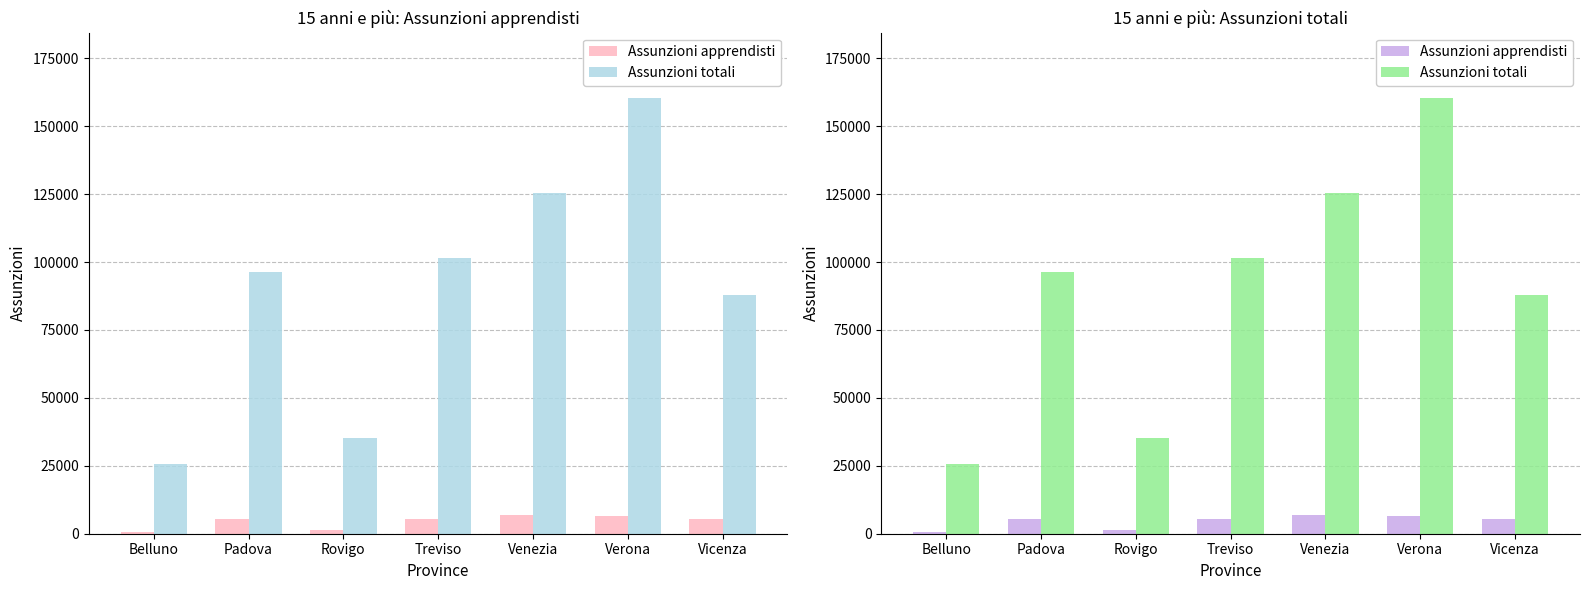

Reading left to right, transcribe all the data shown in this chart.

Assunzioni apprendisti: Belluno=805	Padova=5380	Rovigo=1200	Treviso=5260	Venezia=6715	Verona=6375	Vicenza=5550
Assunzioni totali: Belluno=25790	Padova=96480	Rovigo=35080	Treviso=101520	Venezia=125445	Verona=160365	Vicenza=87820